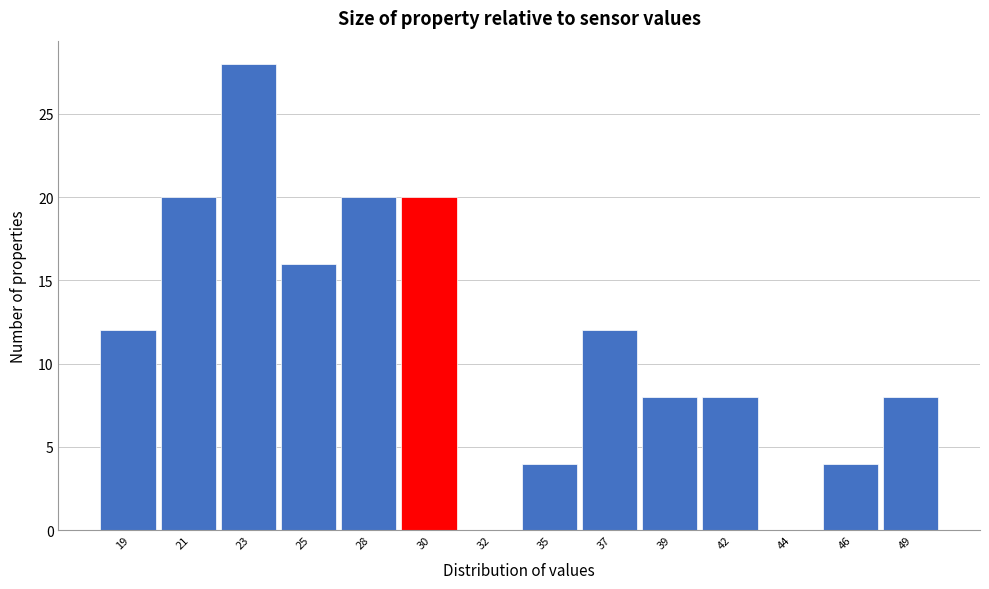

Reading left to right, what are all the values shown in this chart?

19=12	21=20	23=28	25=16	28=20	30=20	32=0	35=4	37=12	39=8	42=8	44=0	46=4	49=8